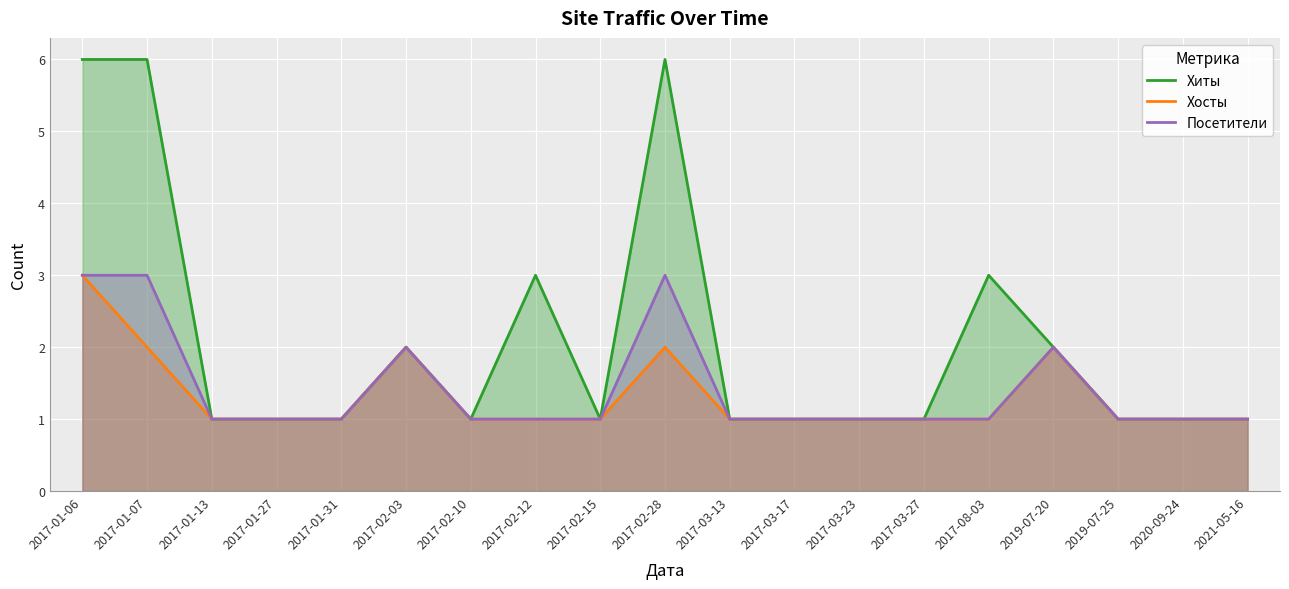

True or false: Посетители and Хиты cross at least once.

False